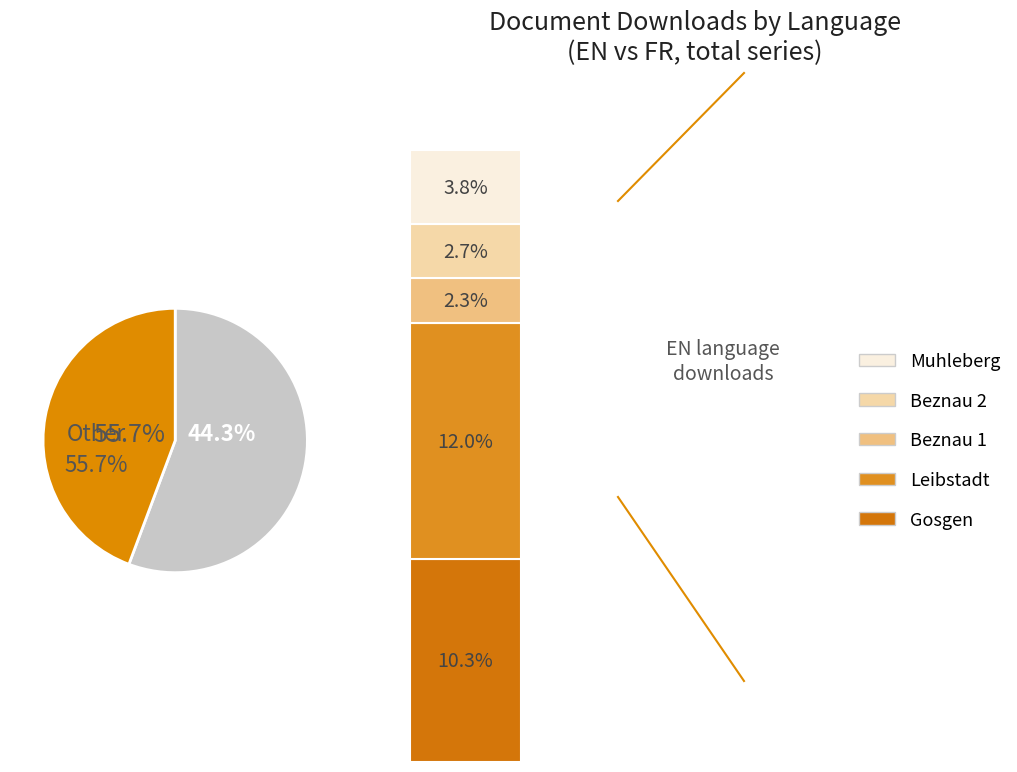

Is it true that 3 is 1% of the pie?

False